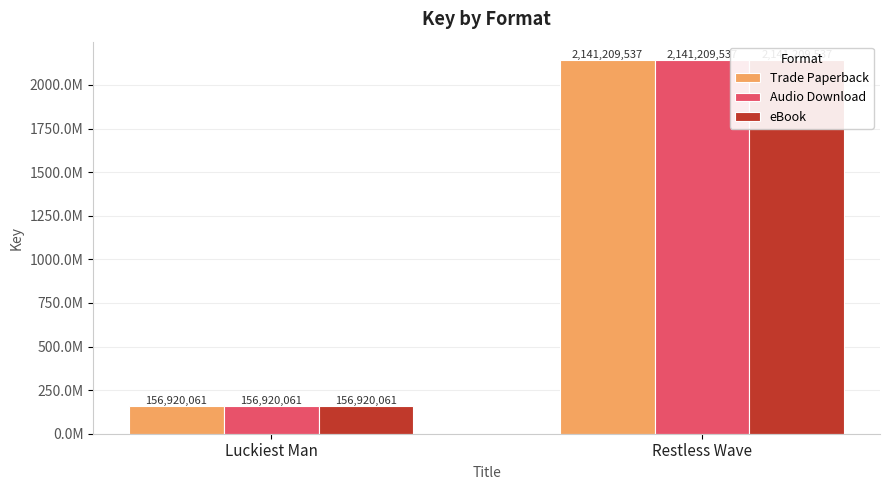

Is it true that Trade Paperback equals 3762421148 at Restless Wave?

False